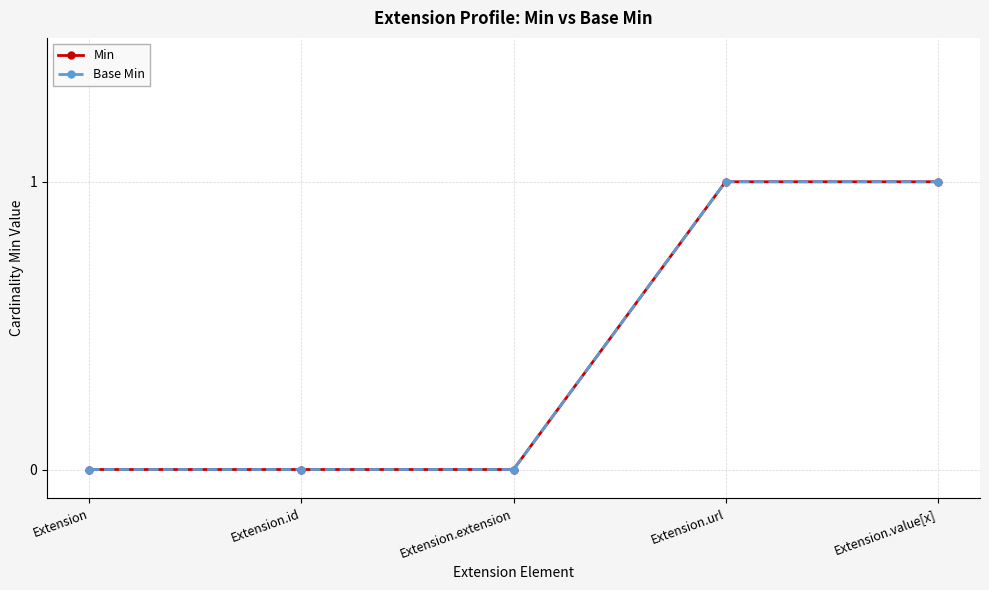

What is the maximum value for Min?

1